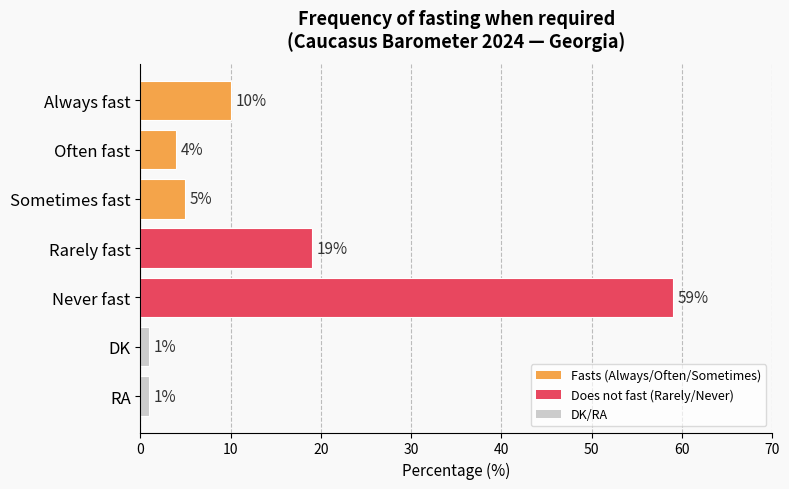

The chart shows a value of 19 at Rarely fast. True or false?

True